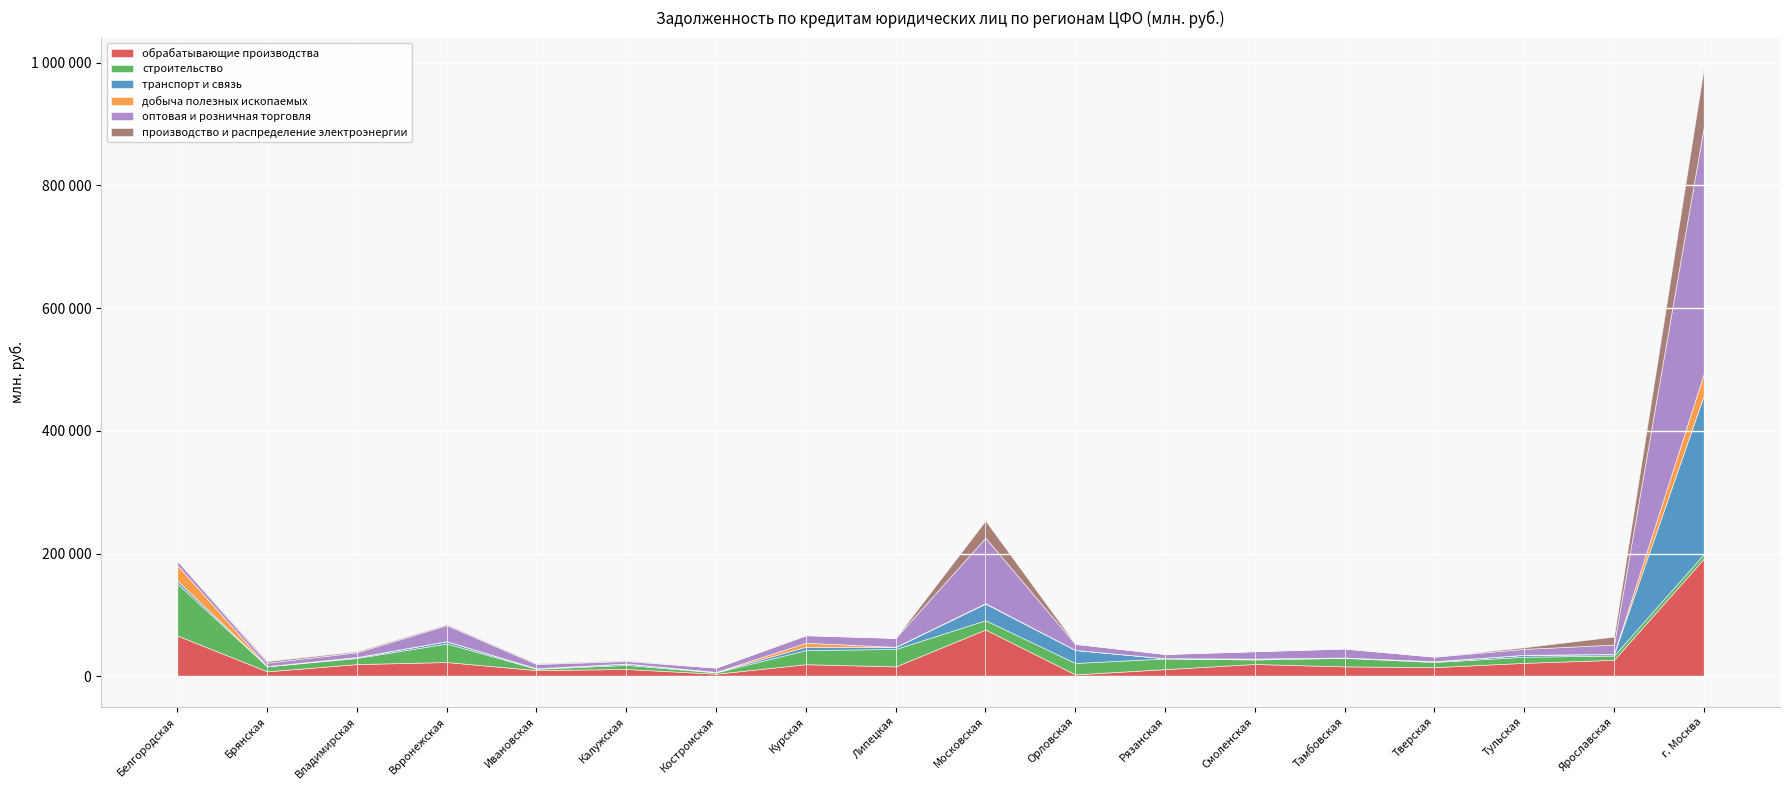

What is the total value across all series at Орловская?

53365